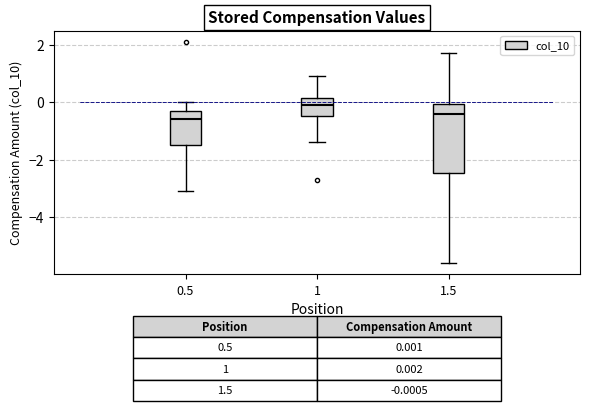

Which box is the tallest, from its lower edge to its upper edge?

1.5